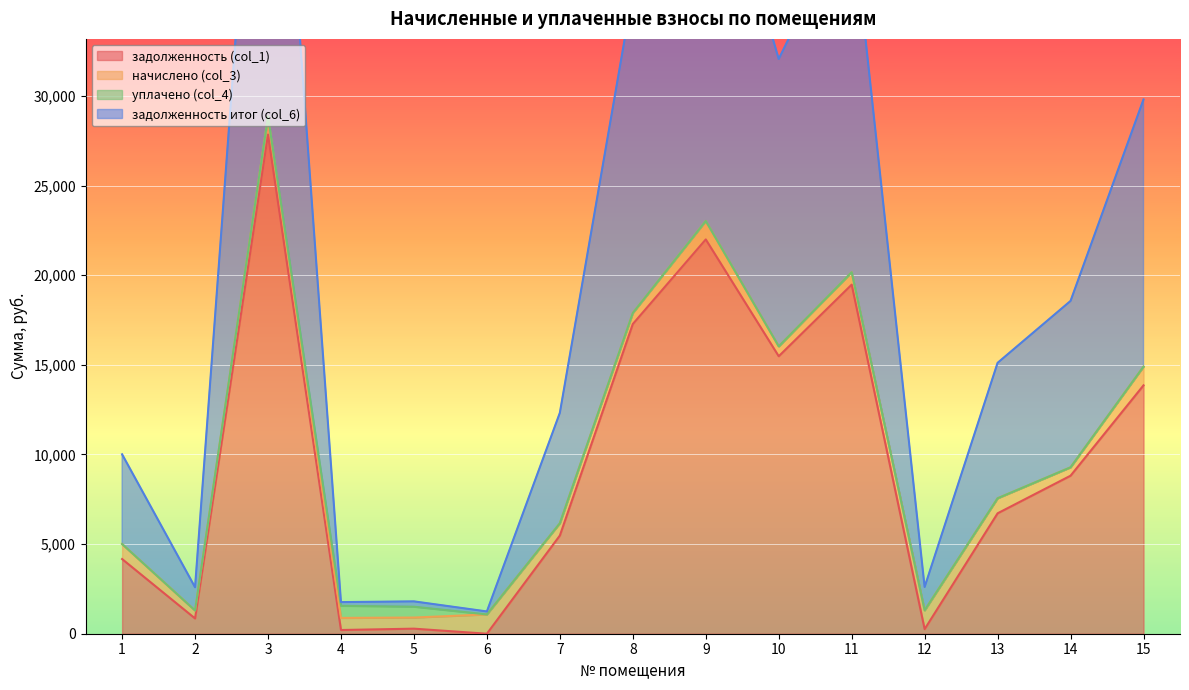

What is the difference between the задолженность итог (col_6) values at 3 and 1?

47696.8